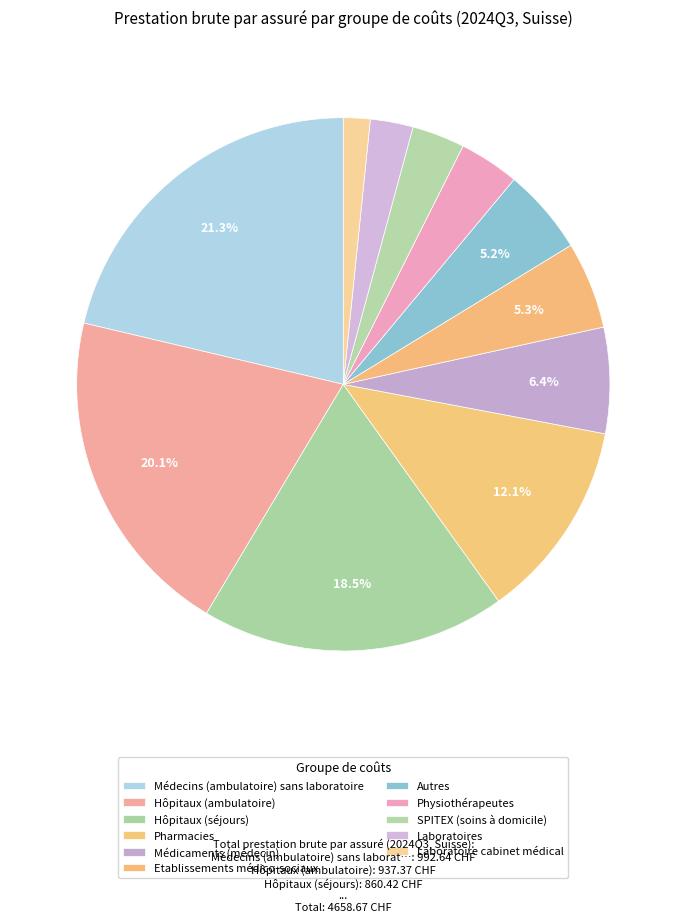

Rank the categories by value from highest to lowest.

Médecins (ambulatoire) sans laboratoire, Hôpitaux (ambulatoire), Hôpitaux (séjours), Pharmacies, Médicaments (médecin), Etablissements médico-sociaux, Autres, Physiothérapeutes, SPITEX (soins à domicile), Laboratoires, Laboratoire cabinet médical